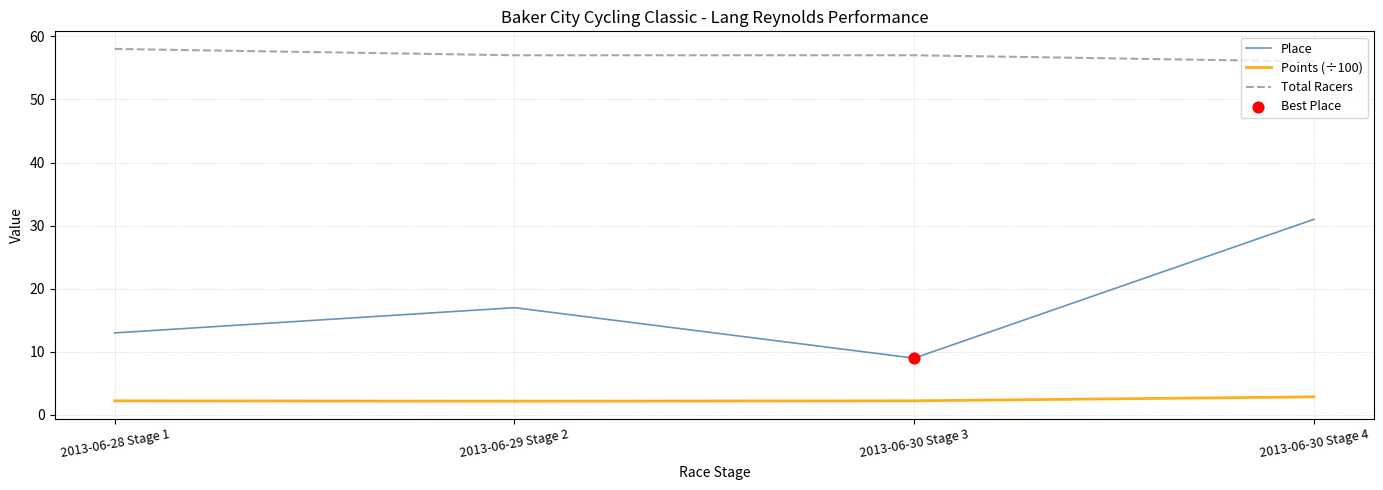

Which series has the largest range (max minus min)?

Place